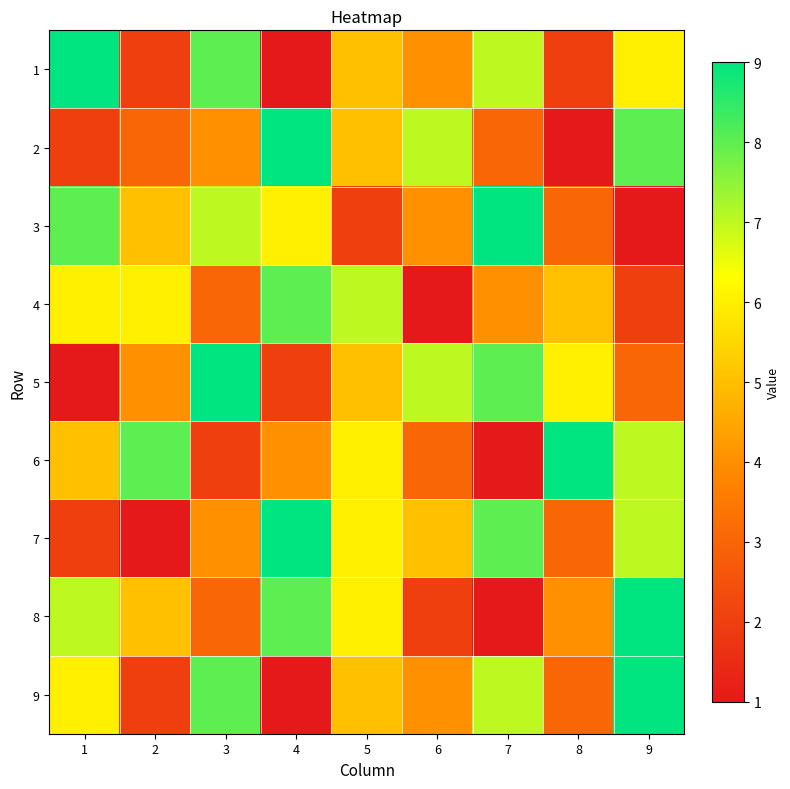

Reading left to right, extract all data points from this chart.

1: 1=9	2=2	3=8	4=1	5=5	6=4	7=7	8=2	9=6
2: 1=2	2=3	3=4	4=9	5=5	6=7	7=3	8=1	9=8
3: 1=8	2=5	3=7	4=6	5=2	6=4	7=9	8=3	9=1
4: 1=6	2=6	3=3	4=8	5=7	6=1	7=4	8=5	9=2
5: 1=1	2=4	3=9	4=2	5=5	6=7	7=8	8=6	9=3
6: 1=5	2=8	3=2	4=4	5=6	6=3	7=1	8=9	9=7
7: 1=2	2=1	3=4	4=9	5=6	6=5	7=8	8=3	9=7
8: 1=7	2=5	3=3	4=8	5=6	6=2	7=1	8=4	9=9
9: 1=6	2=2	3=8	4=1	5=5	6=4	7=7	8=3	9=9